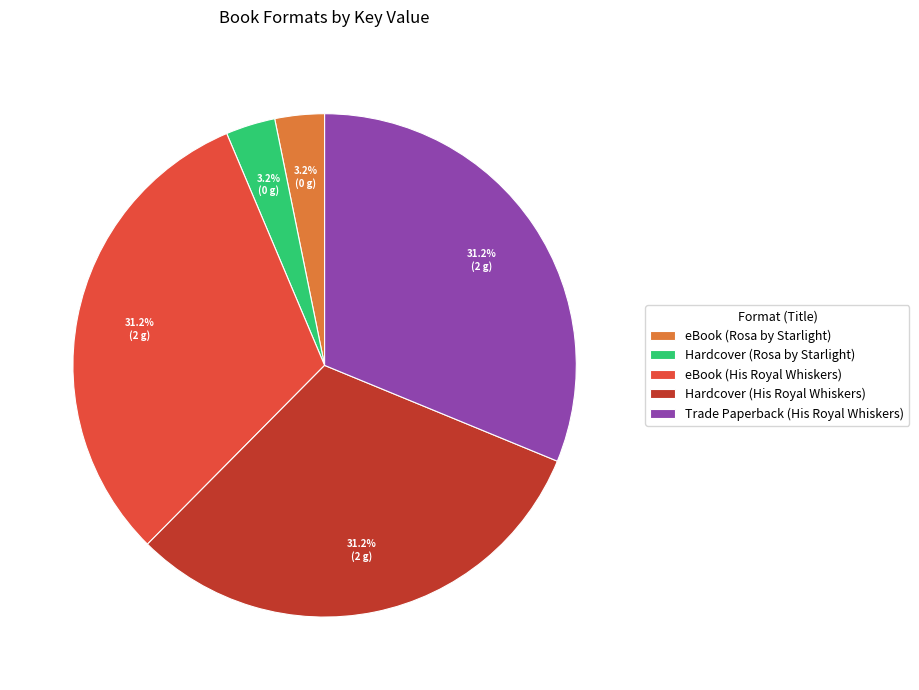

The eBook (His Royal Whiskers) slice represents 43% of the pie. True or false?

False